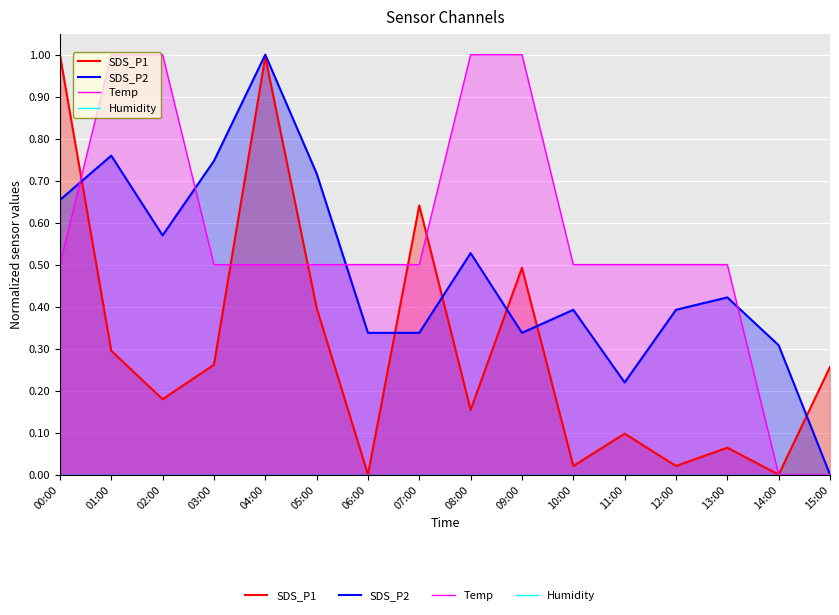

At which category is the sum across all series the highest?

04:00